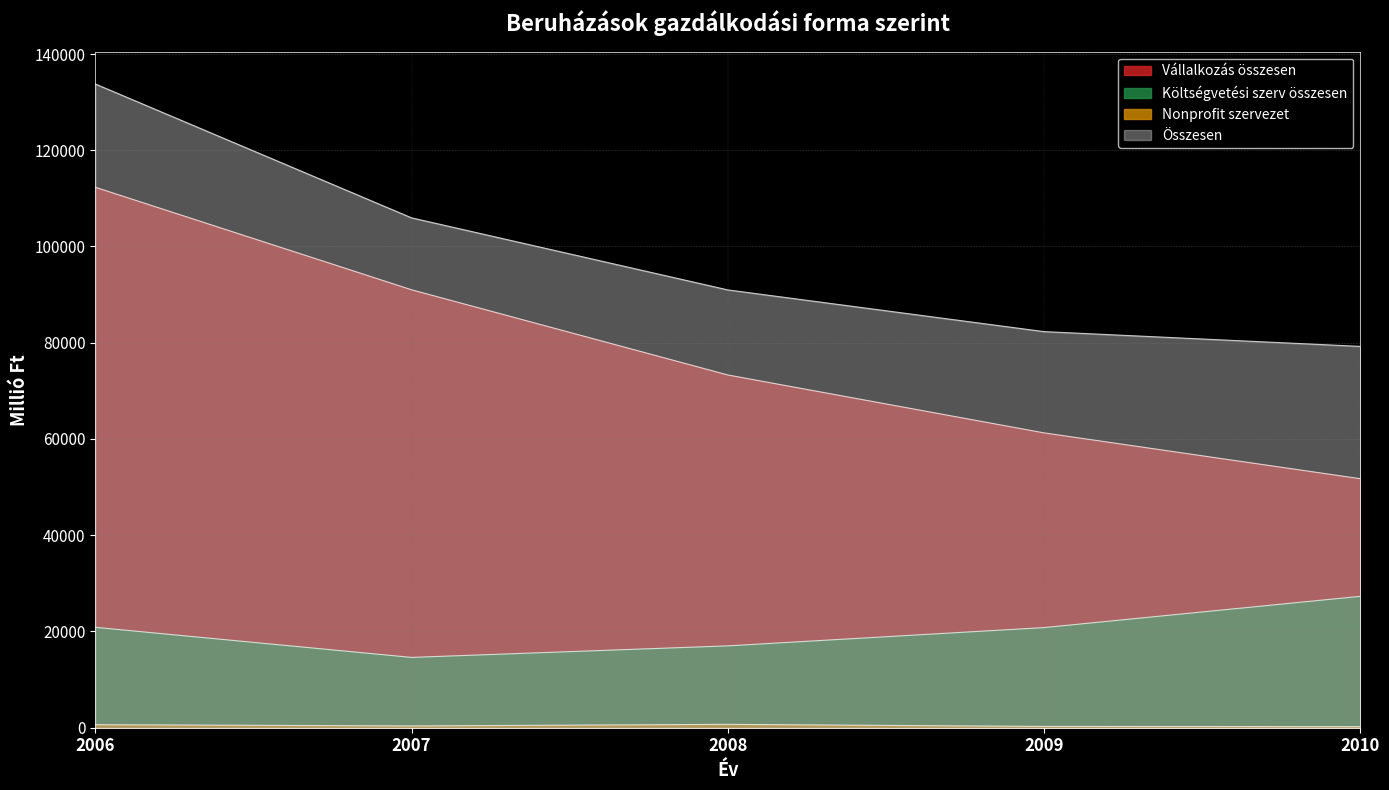

How many lines are shown in the chart?

4